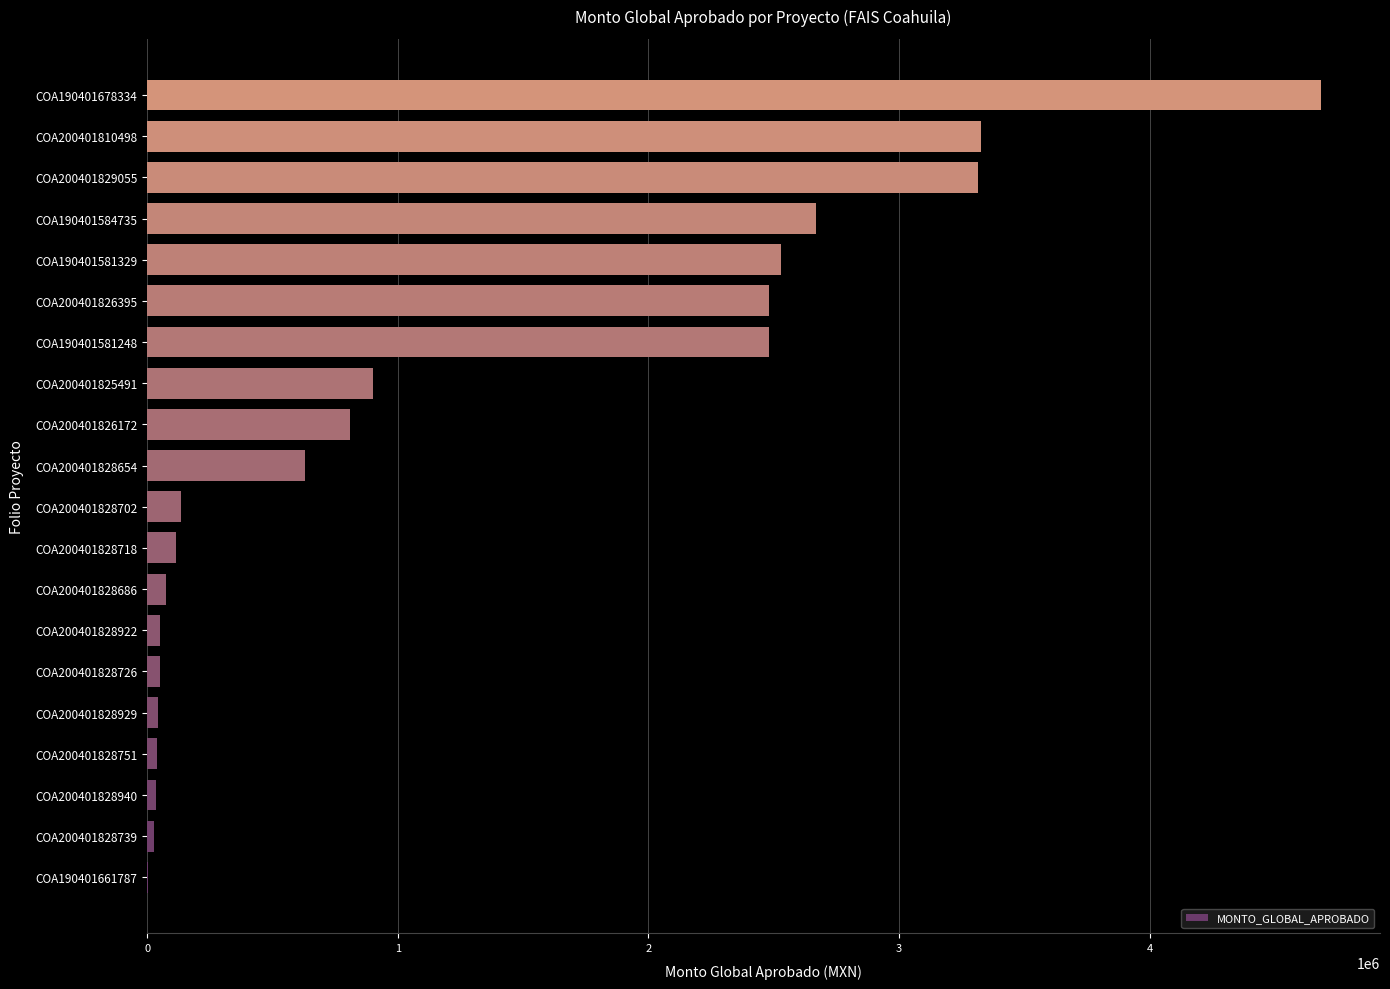

The value at COA200401828702 is 134212.0. True or false?

True